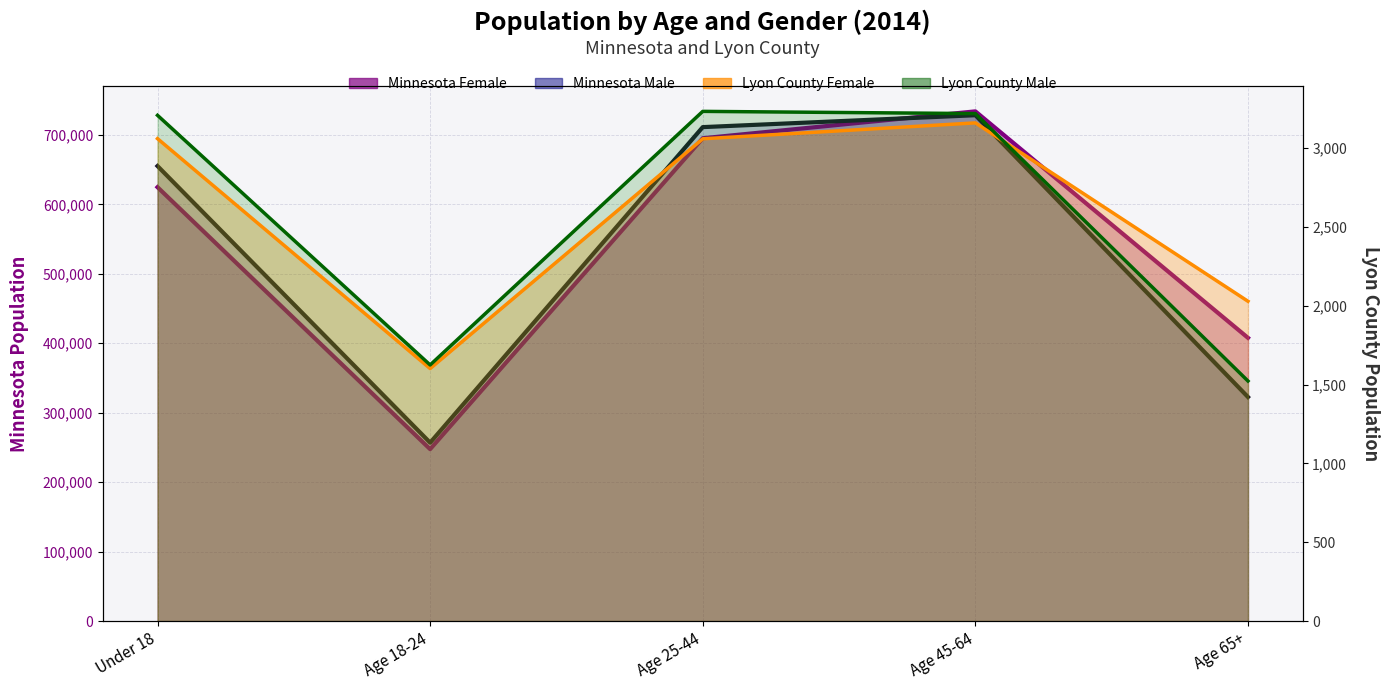

How many series are shown in this chart?

4